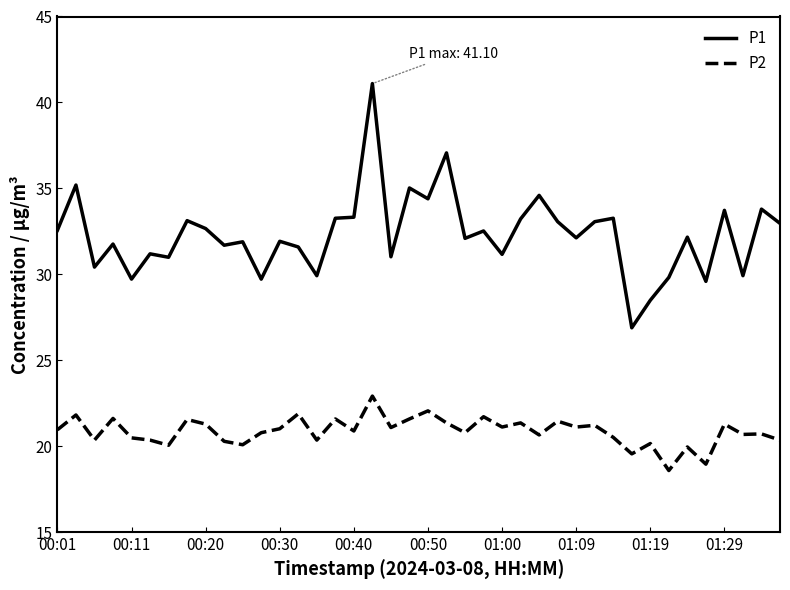

List the series in order of their overall mean, highest first.

P1, P2